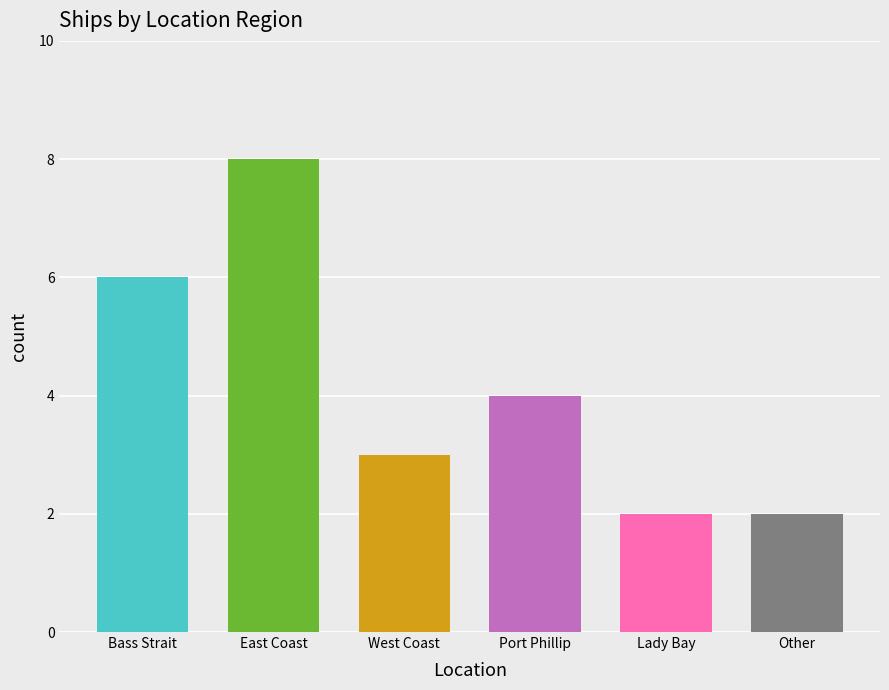

The chart shows a value of 3 at Port Phillip. True or false?

False